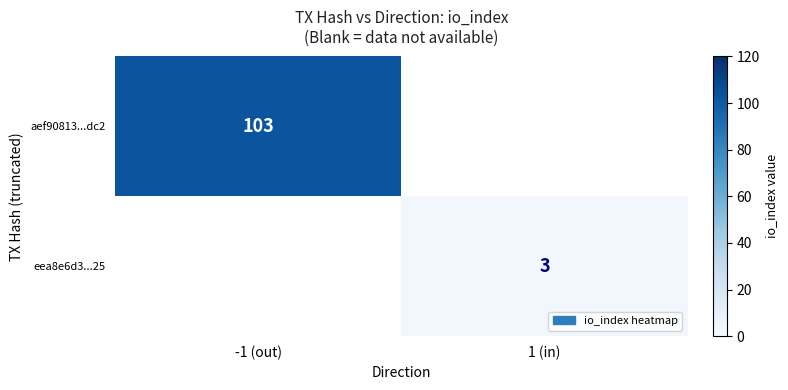

Is it true that aef90813...dc2 equals 146 at -1 (out)?

False